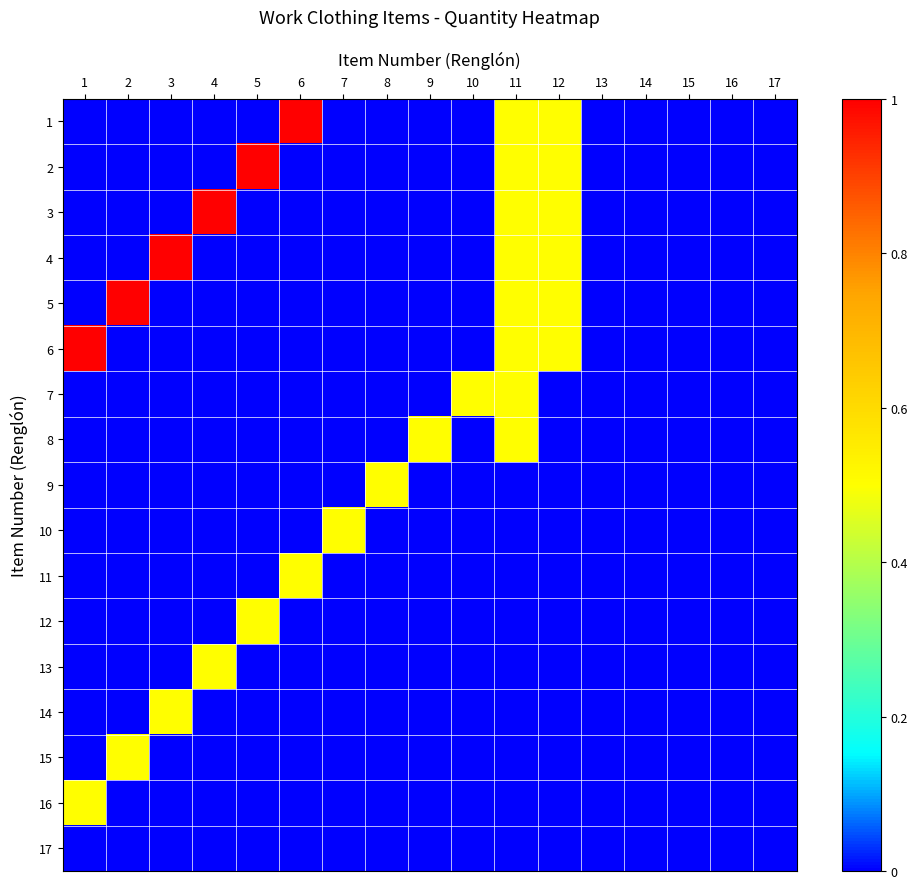

At which category does the chart reach its minimum across all series?

1